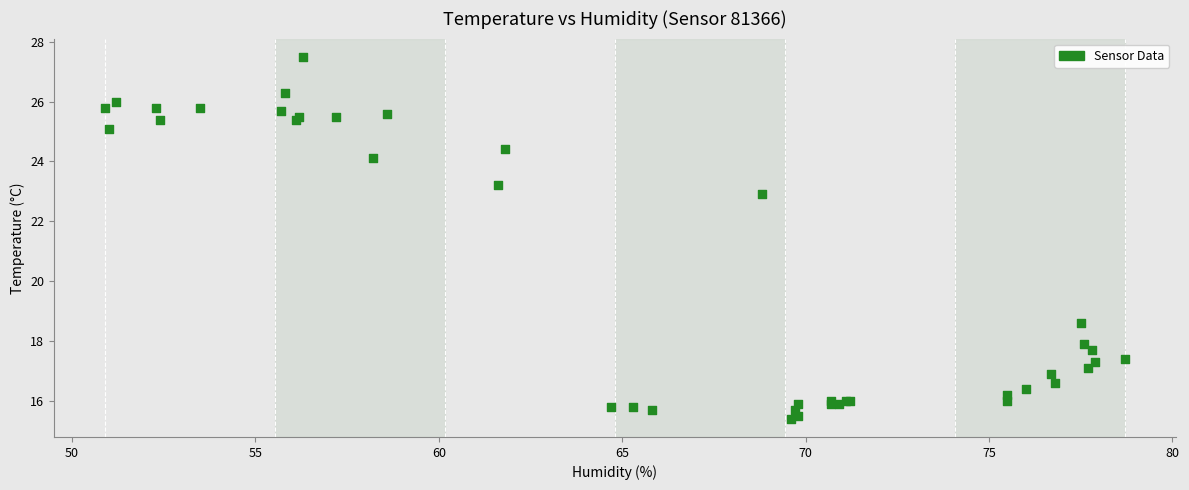

What Y value in the scatter plot is closest to 21?

22.9